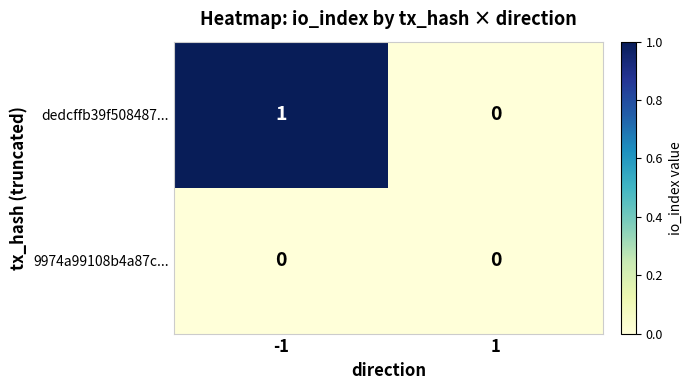

Between -1 and 1, which series saw the biggest shift?

dedcffb39f508487...